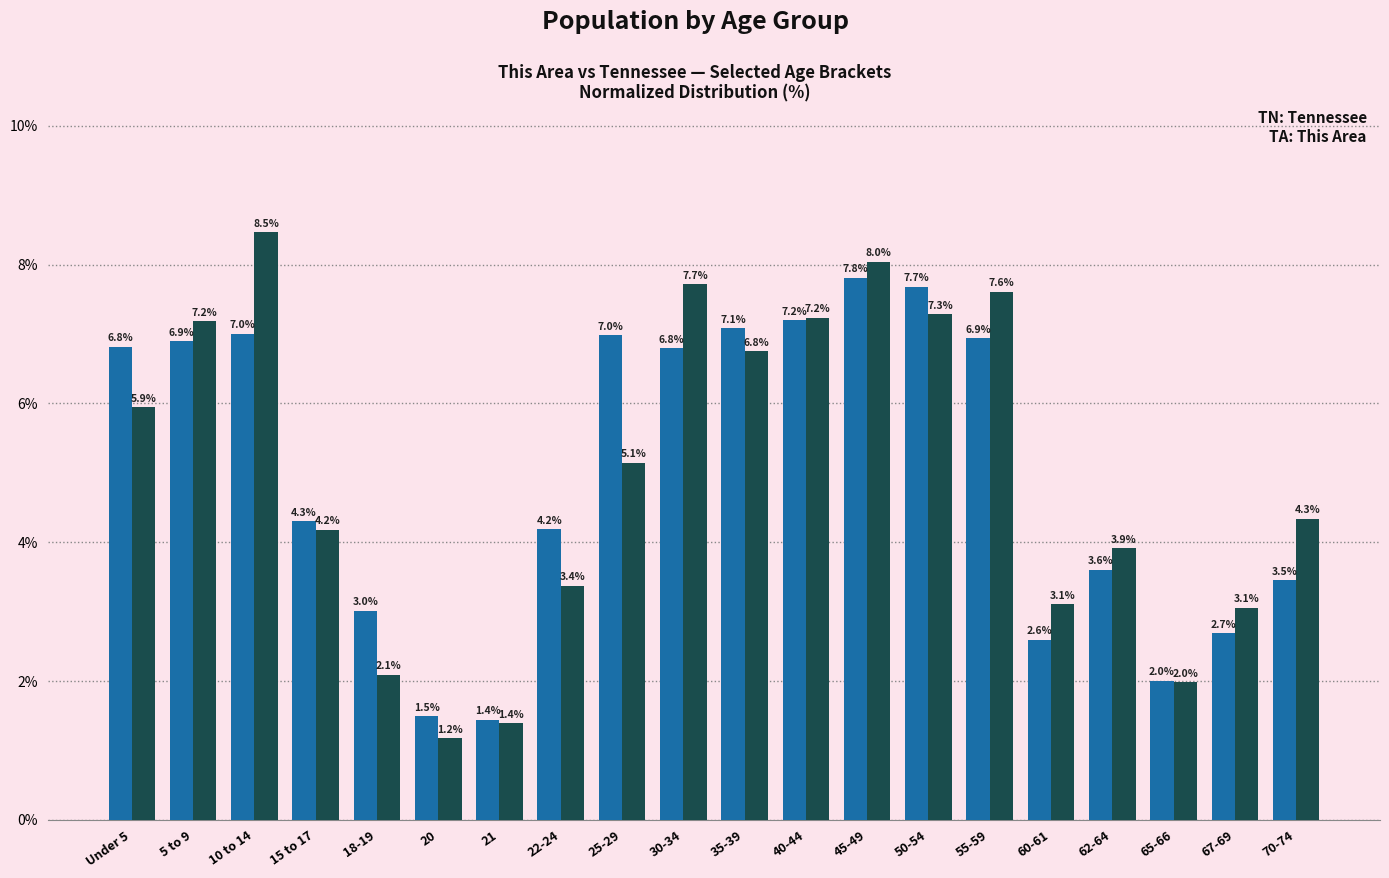

What is the total value across all series at 20?

2.7